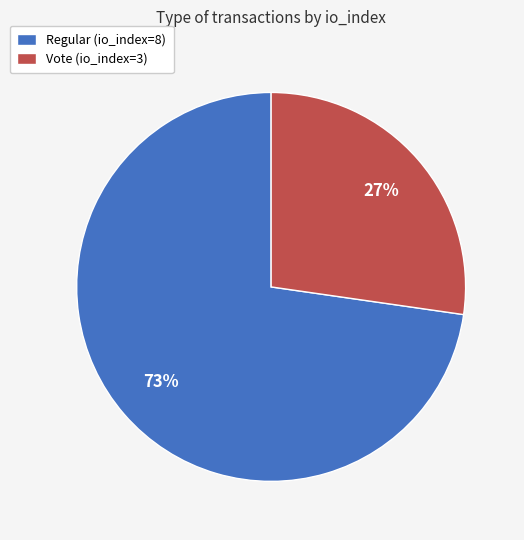

True or false: Vote (io_index=3) accounts for 15% of the total.

False